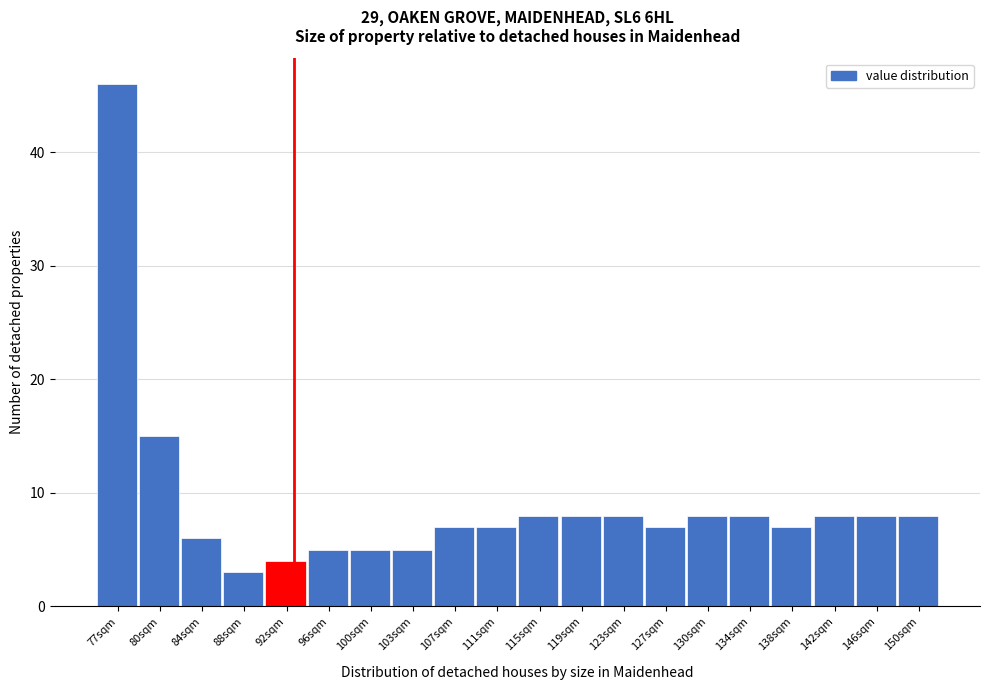

Reading left to right, what are all the values shown in this chart?

77sqm=46	80sqm=15	84sqm=6	88sqm=3	92sqm=4	96sqm=5	100sqm=5	103sqm=5	107sqm=7	111sqm=7	115sqm=8	119sqm=8	123sqm=8	127sqm=7	130sqm=8	134sqm=8	138sqm=7	142sqm=8	146sqm=8	150sqm=8